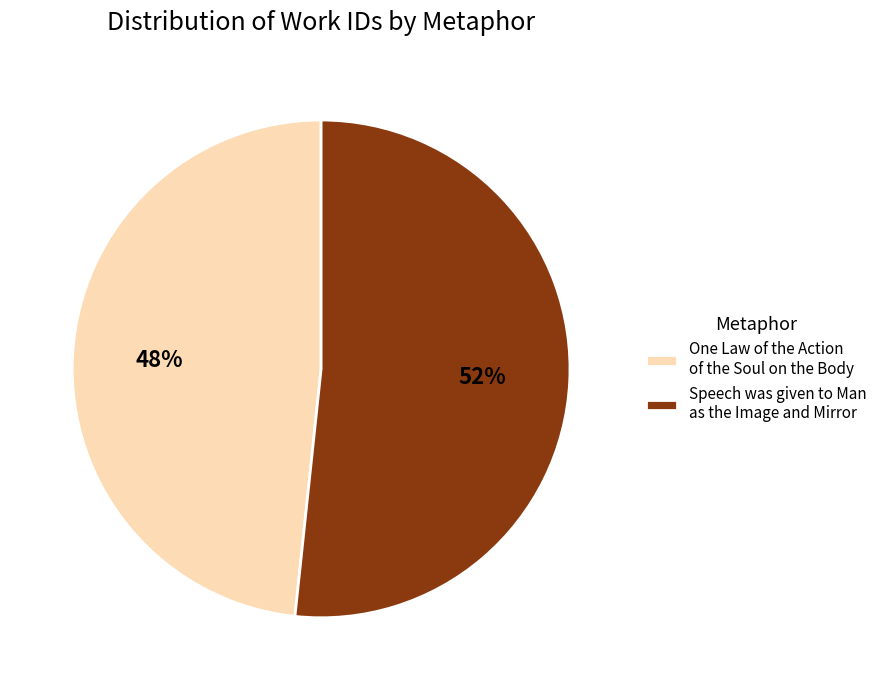

To the nearest percent, what portion does One Law of the Action of the Soul on the Body represent?

48%